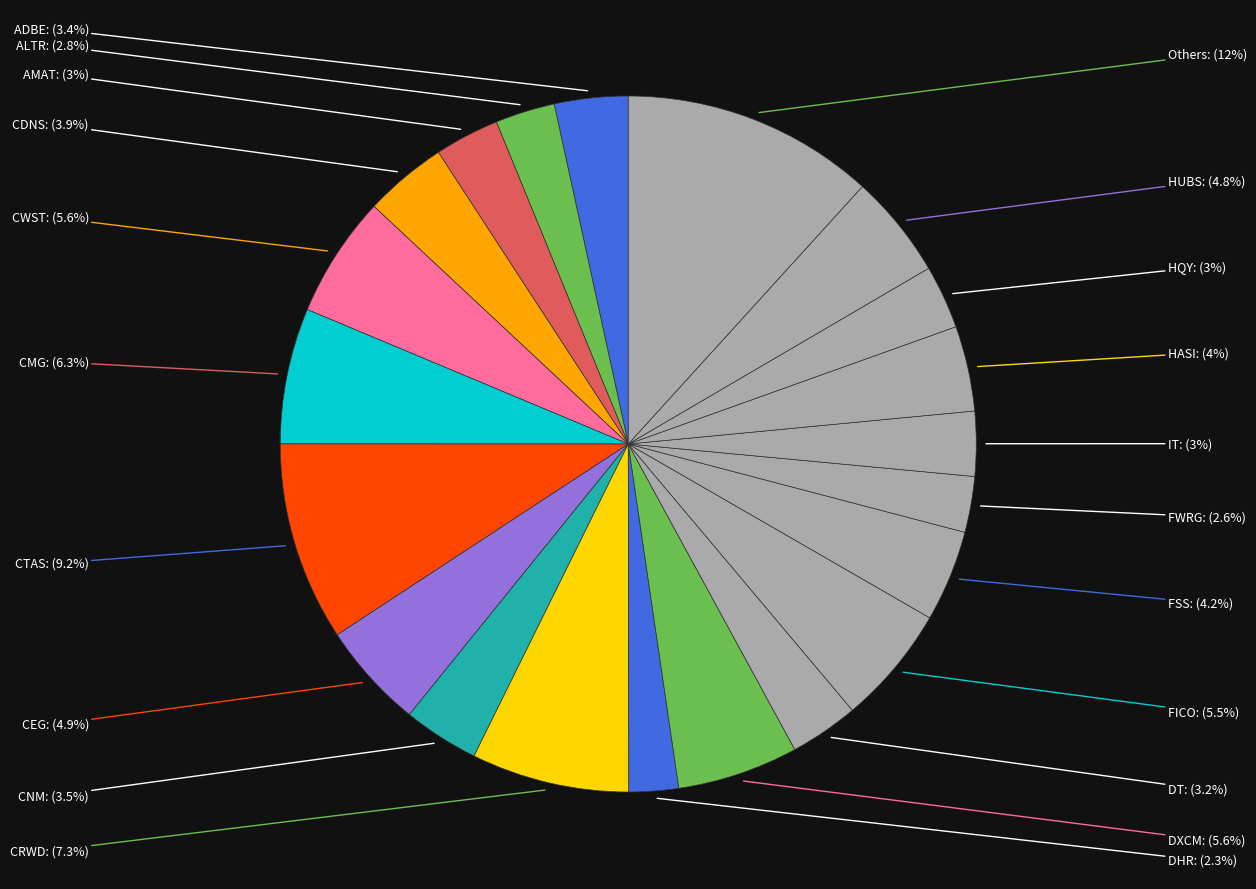

Is the sum of DHR and DXCM greater than half?

No